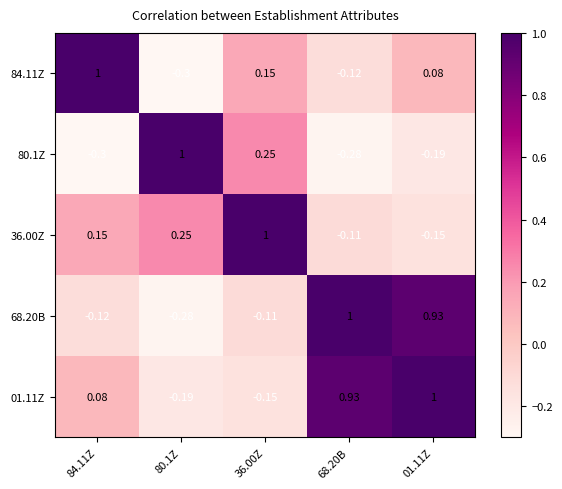

Is the value of 36.00Z at 68.20B greater than the value of 84.11Z at 01.11Z?

No